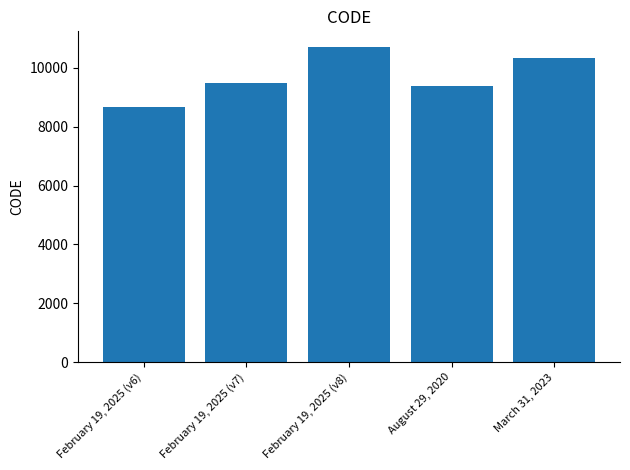

Does the chart contain any negative values?

No